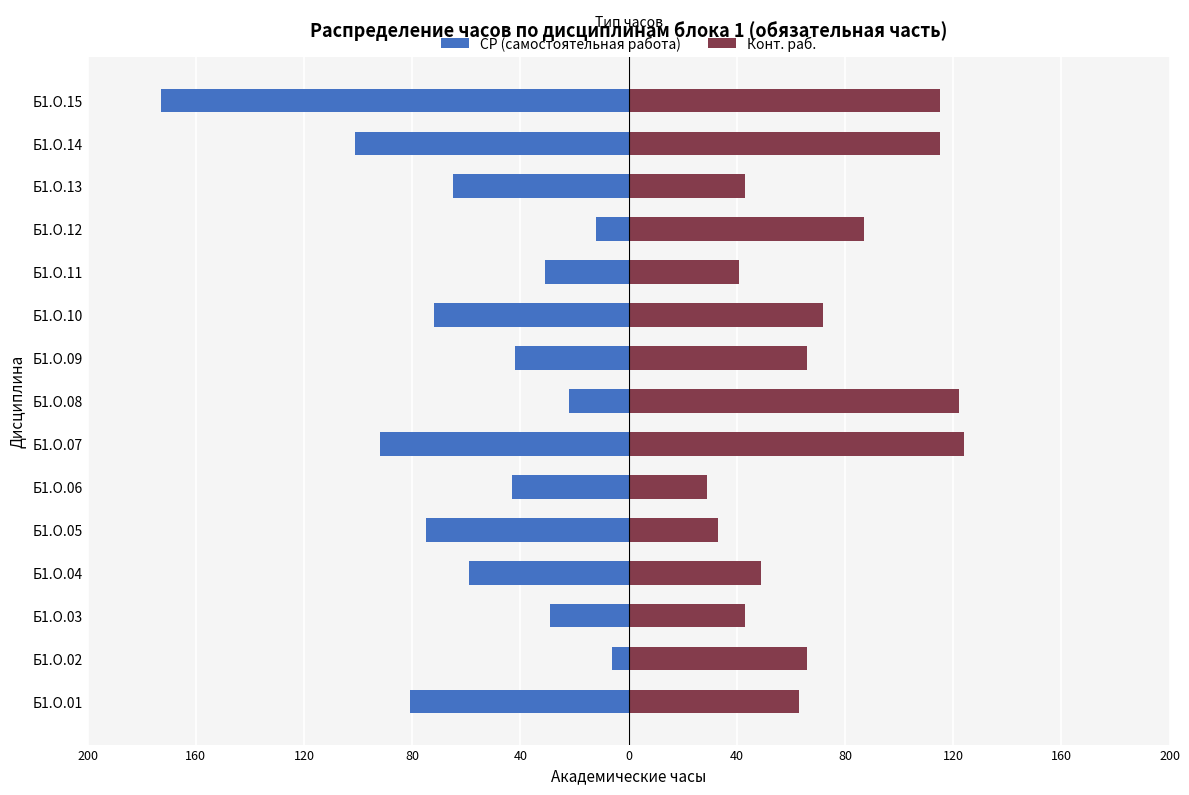

What value does the Конт. раб. series have at 120, to the nearest 5?

65